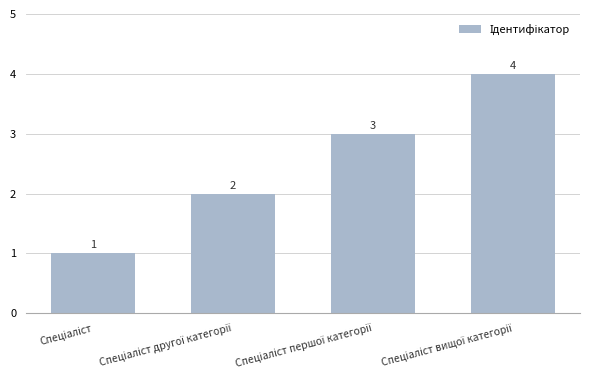

Count the values in the range 2 to 4.

3